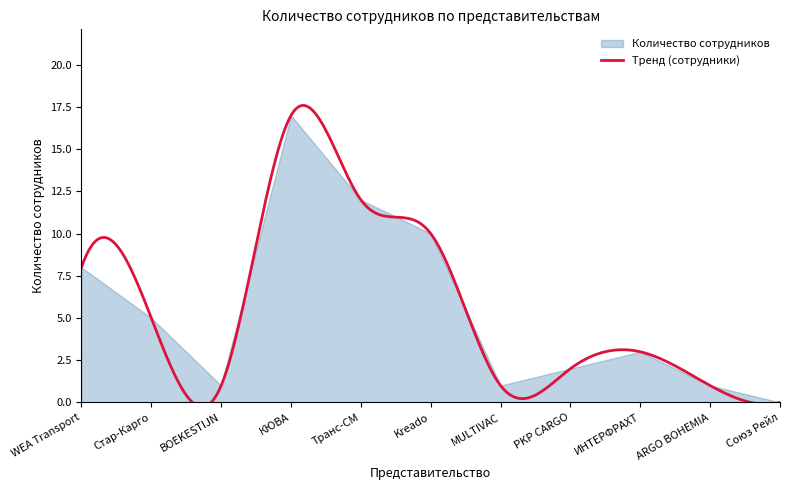

Reading right to left, extract all data points from this chart.

Союз Рейл=0	ARGO BOHEMIA=1	ИНТЕРФРАХТ=3	PKP CARGO=2	MULTIVAC=1	Kreado=10	Транс-СМ=12	КЮВА=17	BOEKESTIJN=1	Стар-Карго=5	WEA Transport=8